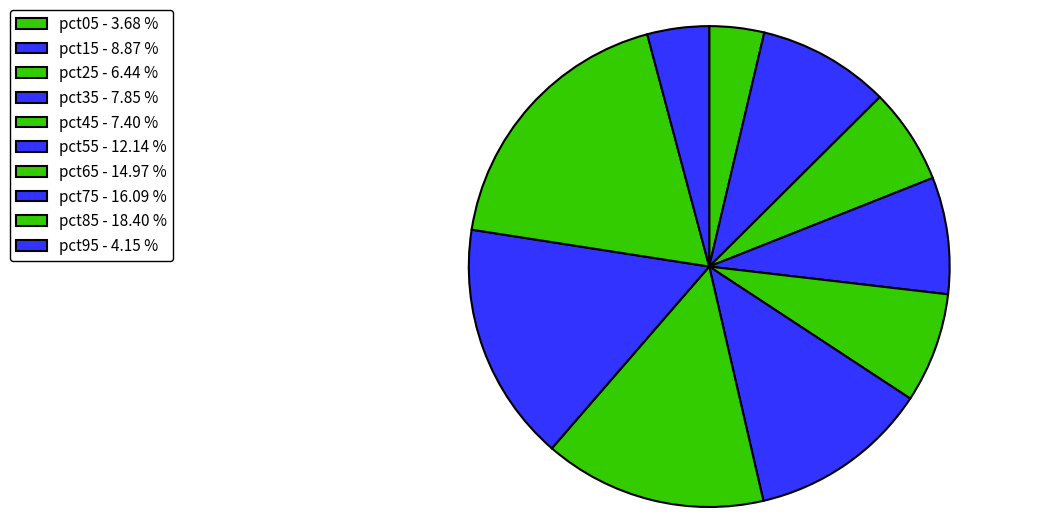

The pct35 slice represents 1% of the pie. True or false?

False